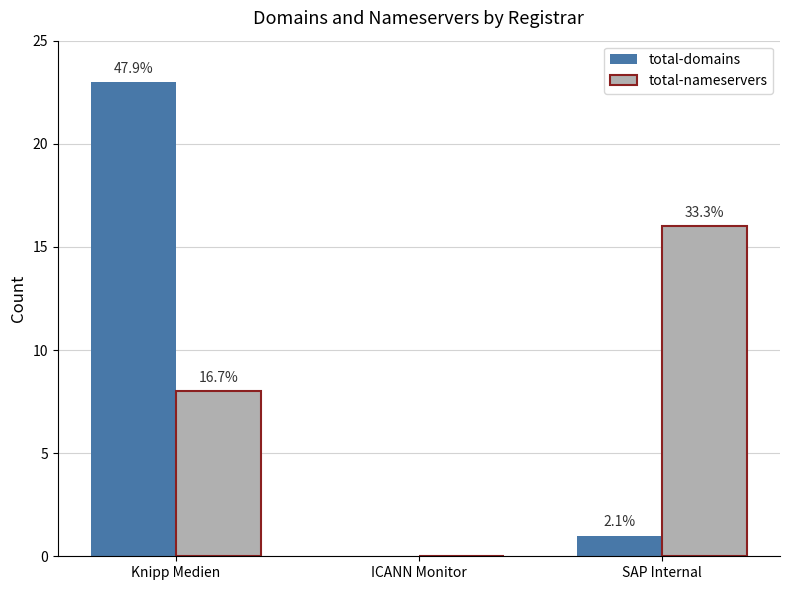

Between ICANN Monitor and SAP Internal, which series saw the biggest shift?

total-nameservers